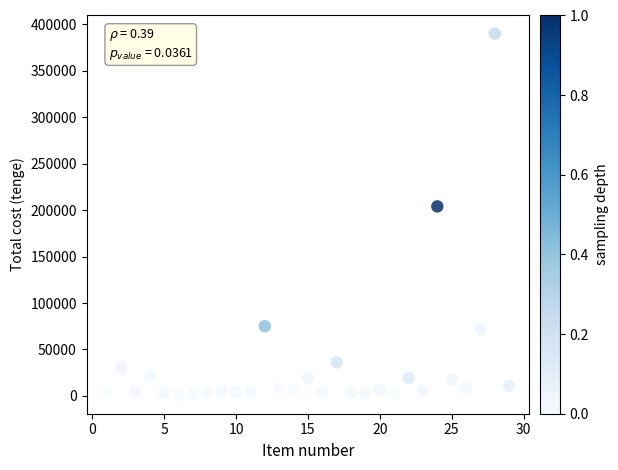

What Y value in the scatter plot is closest to 195150?

204000